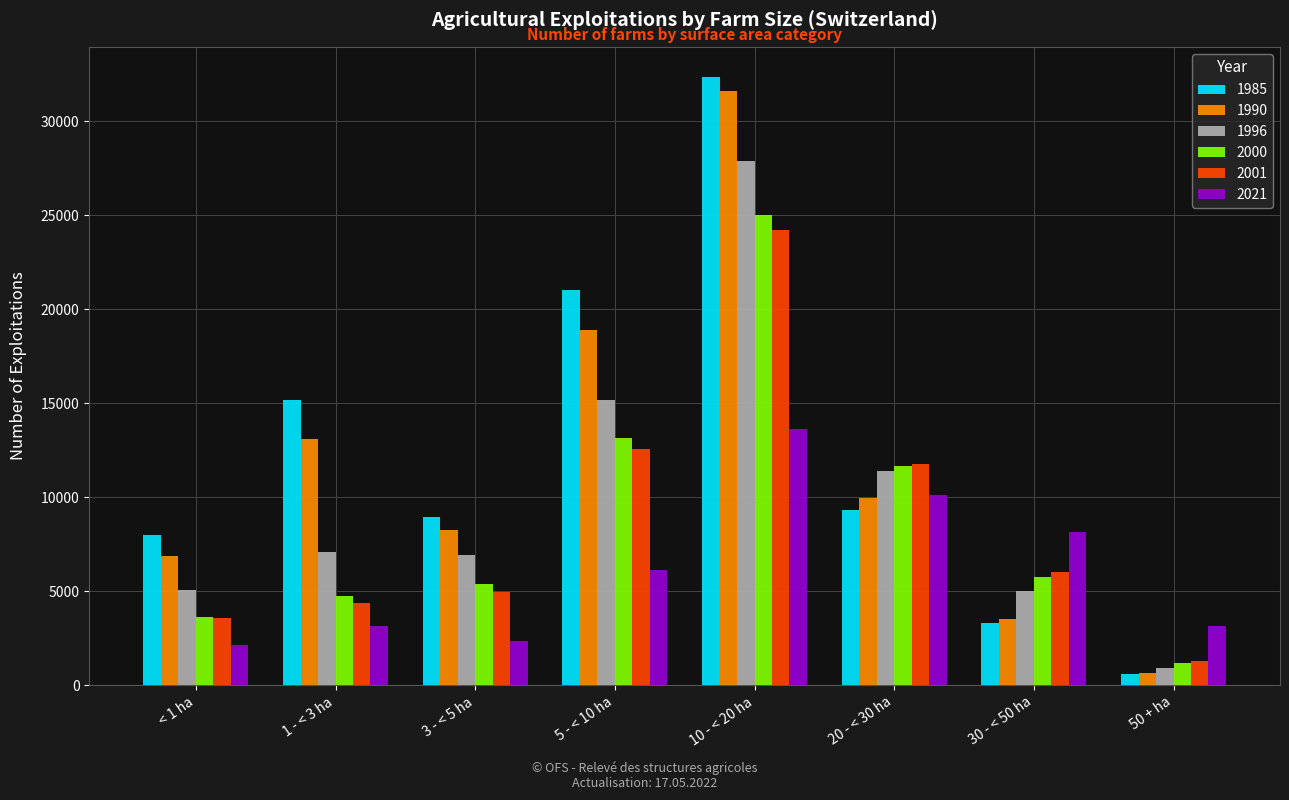

At which category does the chart reach its minimum across all series?

50 + ha